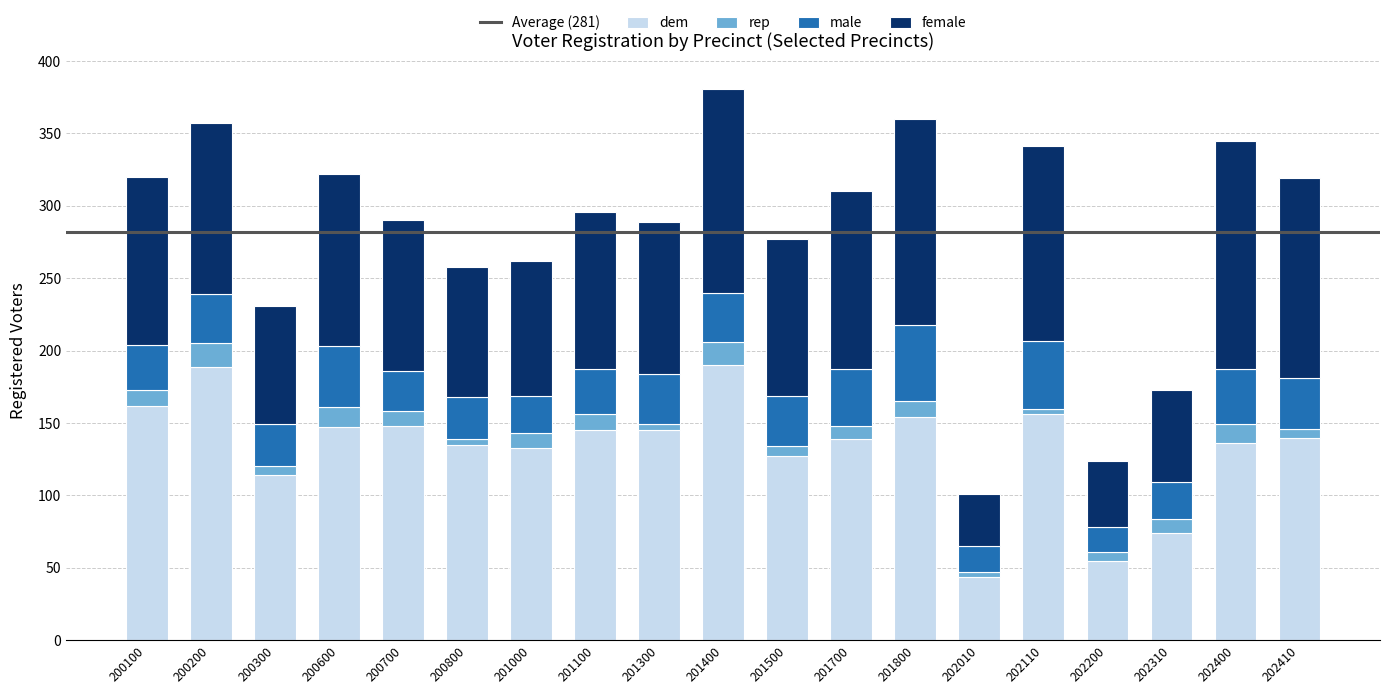

Are the bars grouped side by side (vs. stacked)?

No